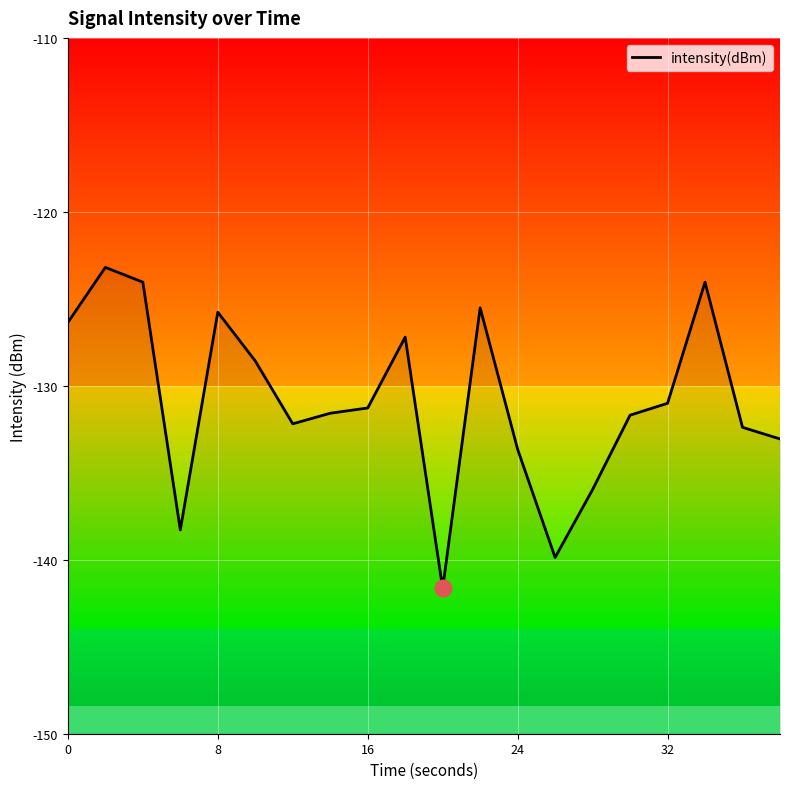

What is the sum of all values?

-2617.3